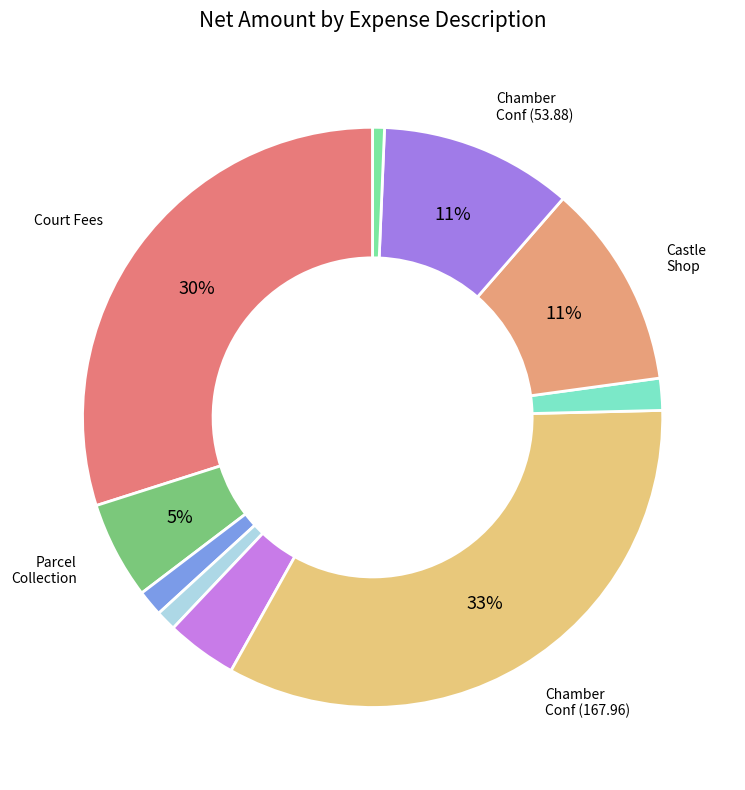

To the nearest percent, what is the average slice percentage?

10%